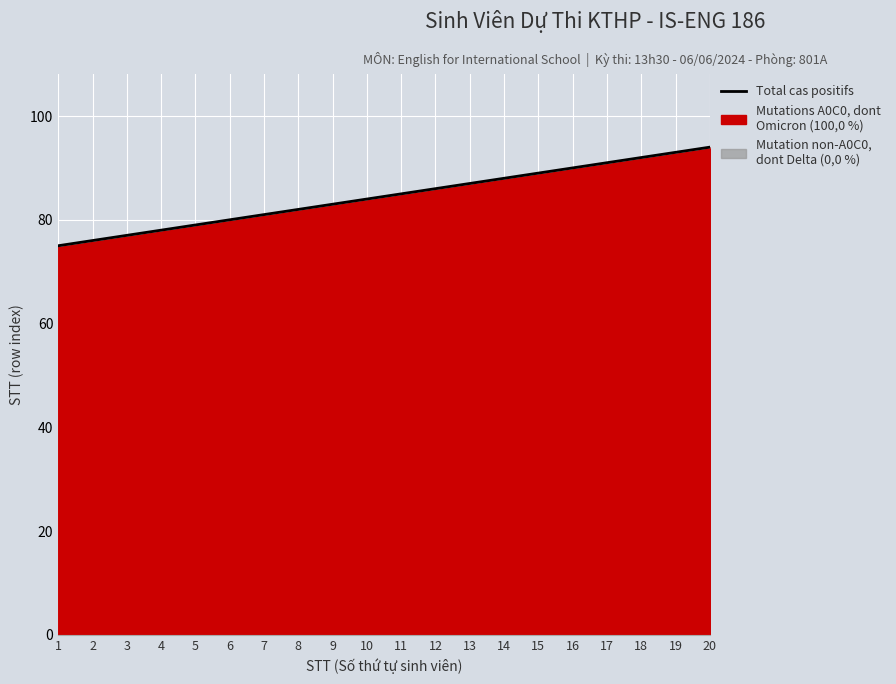

The value at 16 is 144. True or false?

False